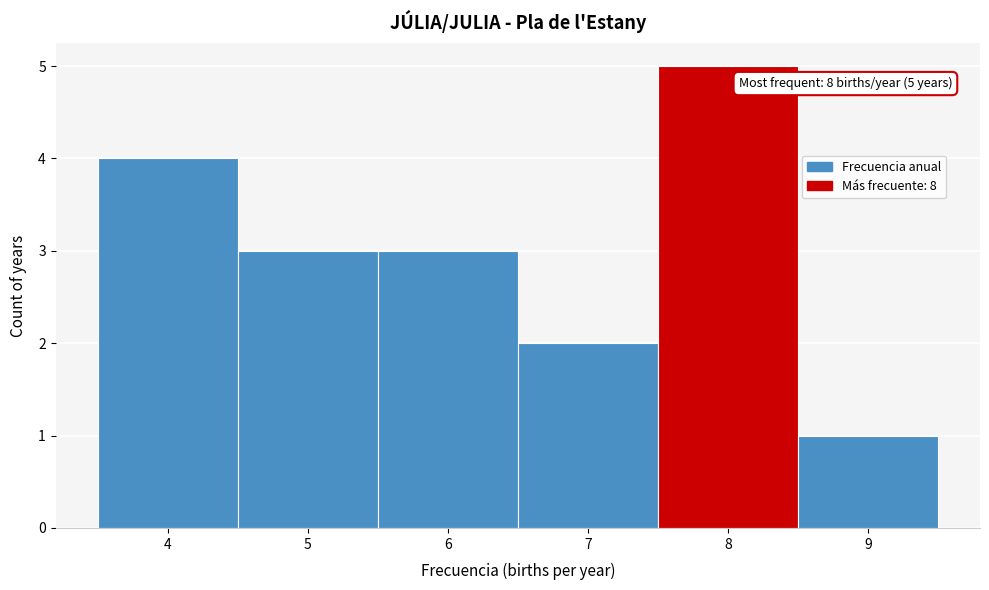

Over which range of the x-axis is the bar tallest?

7.5 to 8.5